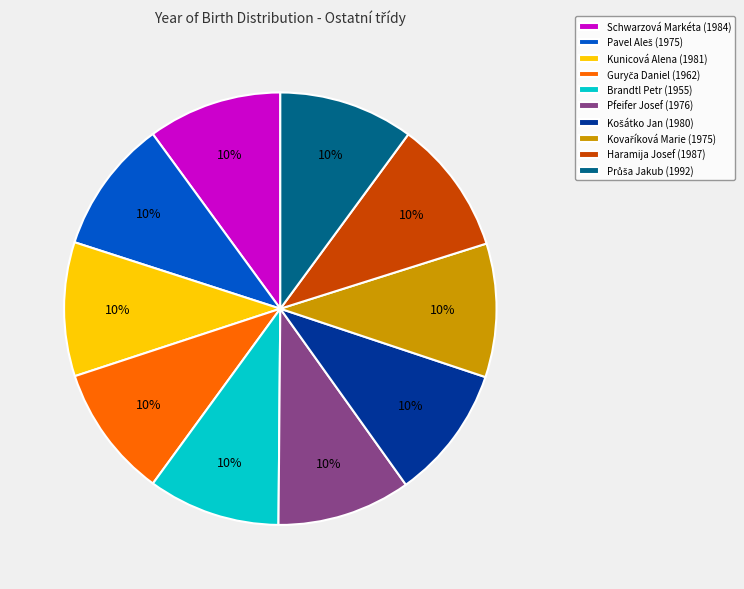

How many segments does this pie chart have?

10